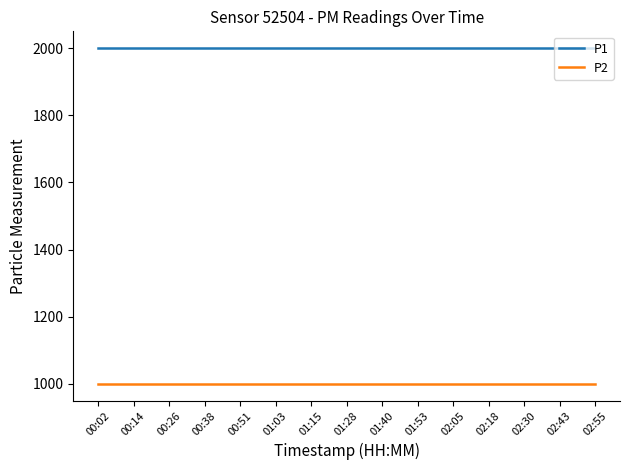

The value of P1 at 02:30 is 3110.3. True or false?

False